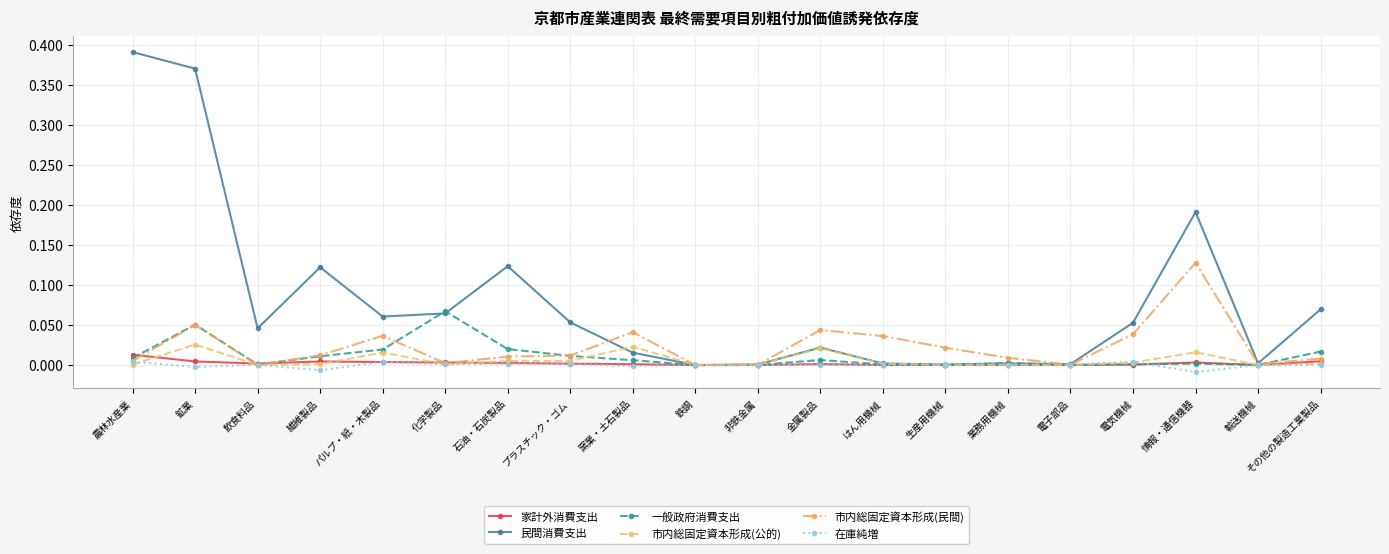

Does the chart have visible grid lines?

Yes